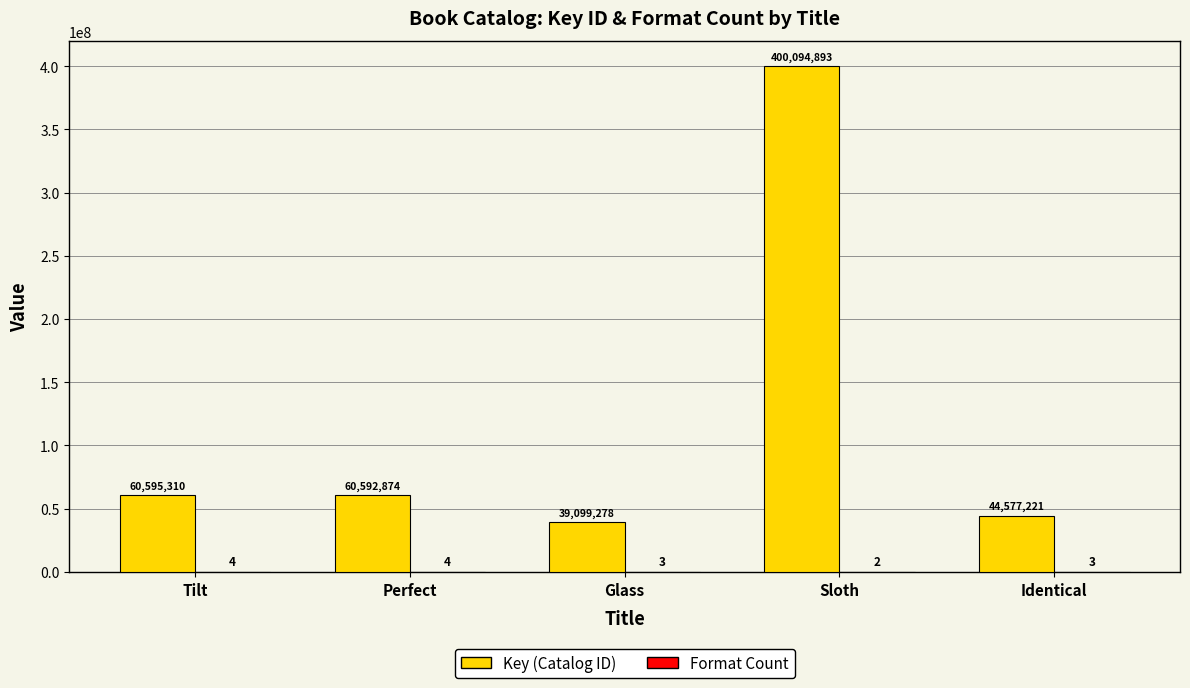

What is the greatest value displayed?

400094893